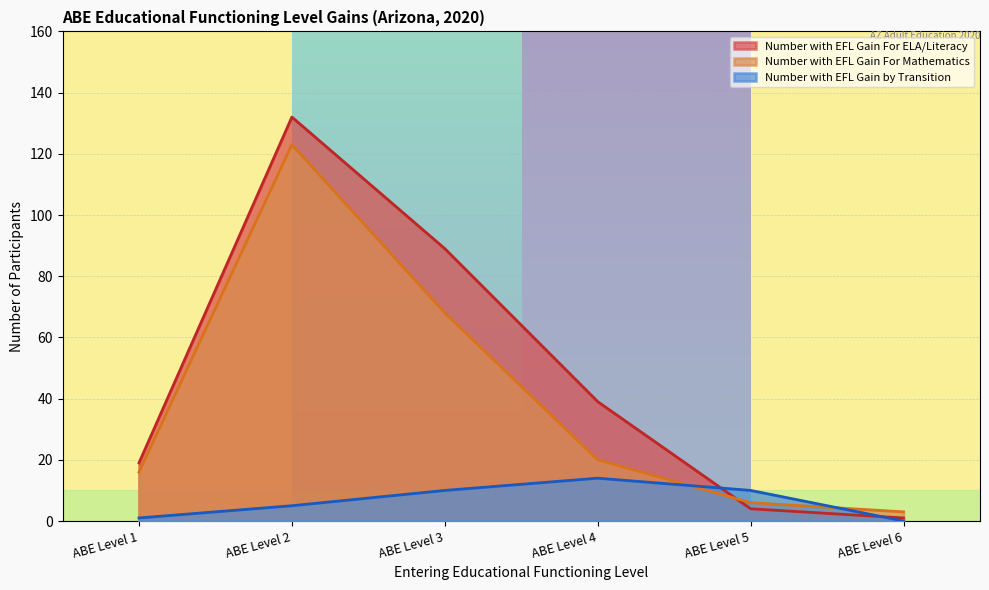

Rank the series by their average value, from highest to lowest.

Number with EFL Gain For ELA/Literacy, Number with EFL Gain For Mathematics, Number with EFL Gain by Transition